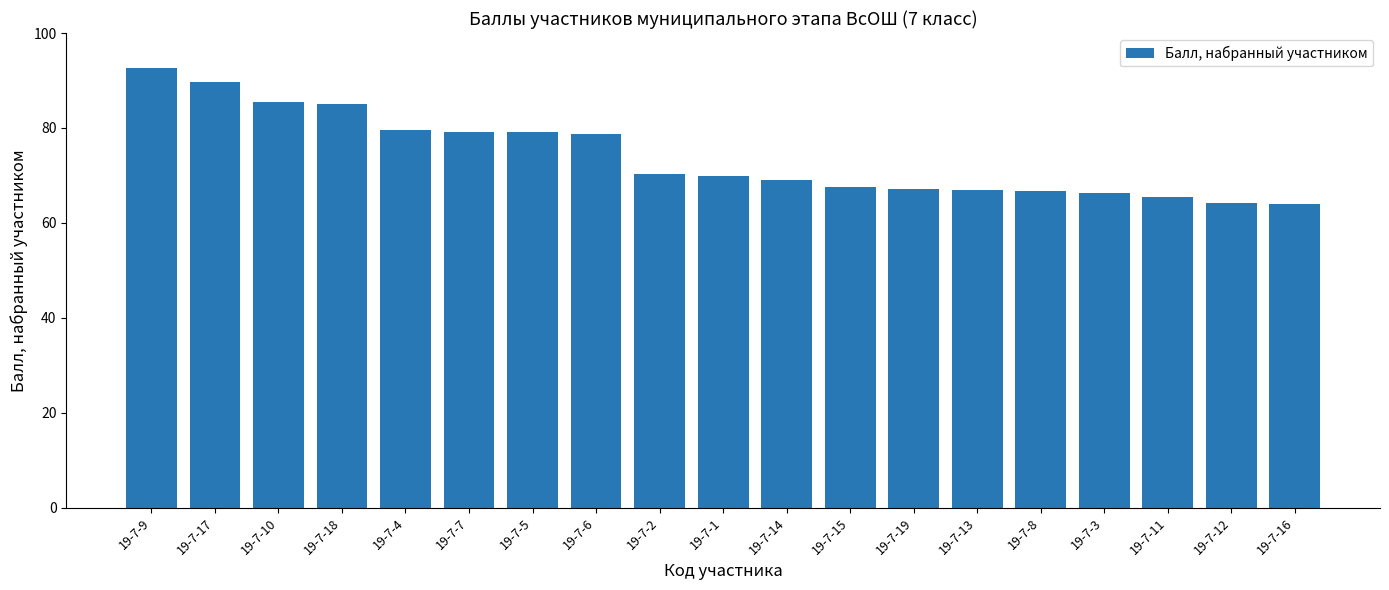

What is the ratio of the value at 19-7-2 to the value at 19-7-8?

1.1